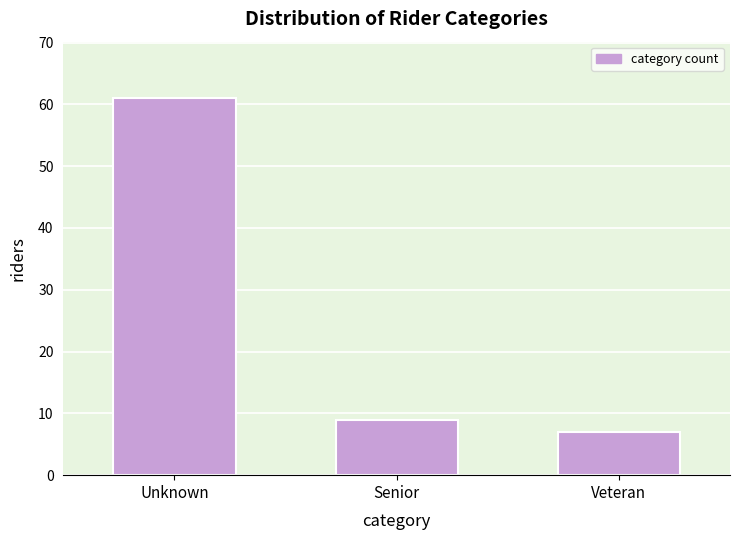

Reading right to left, transcribe all the data shown in this chart.

Veteran=7	Senior=9	Unknown=61